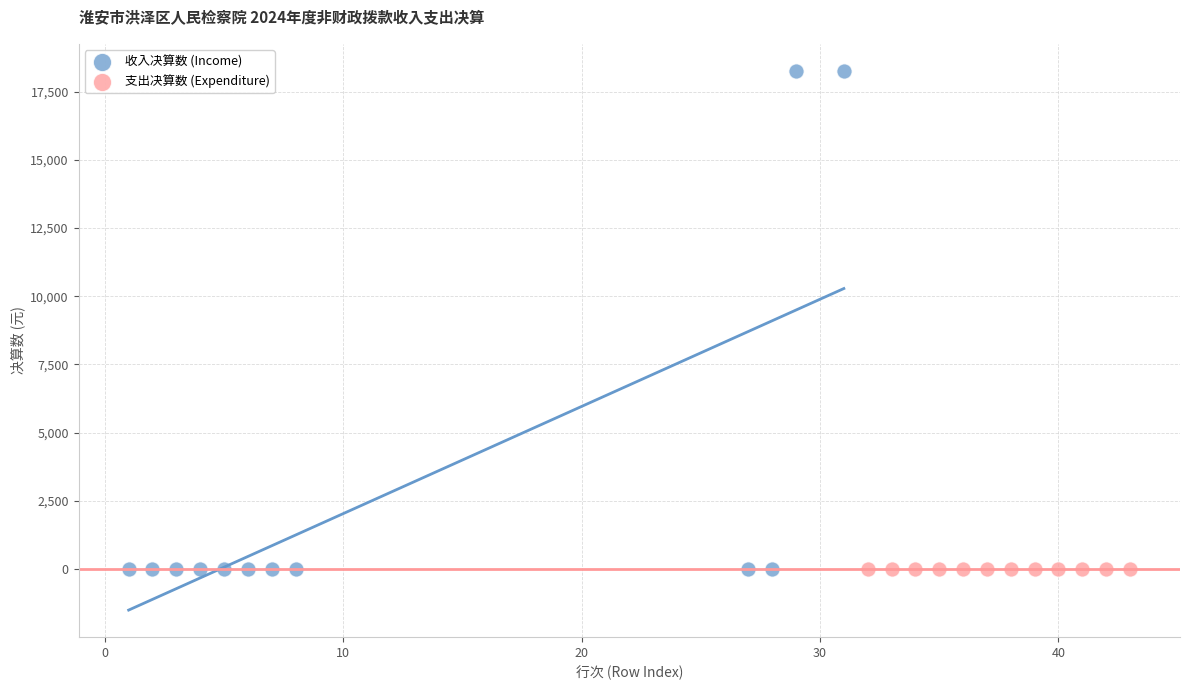

Which series reaches the maximum Y coordinate?

收入决算数 (Income)